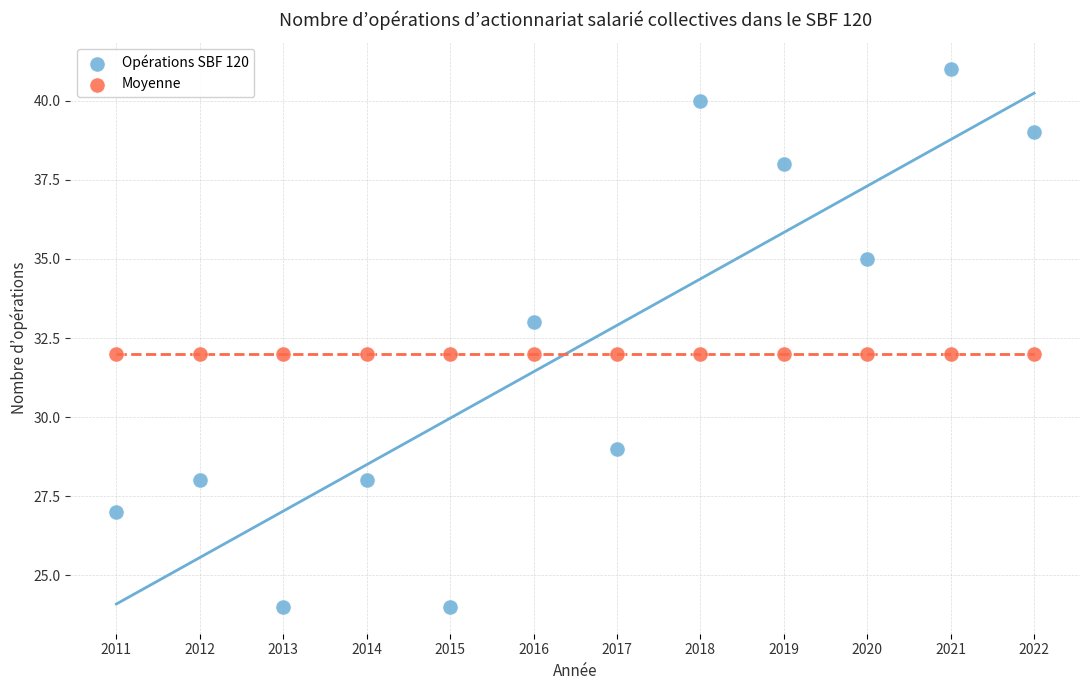

Which series reaches the maximum Y coordinate?

Opérations SBF 120